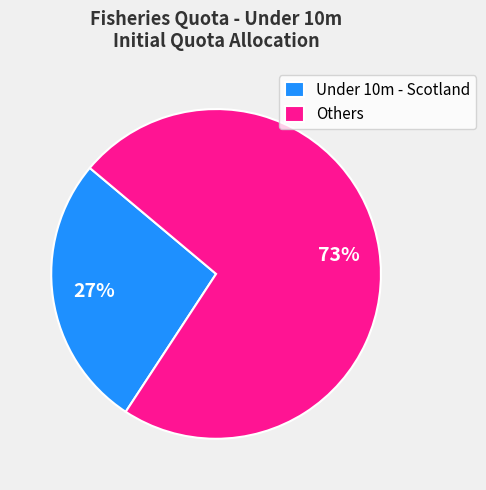

Which category has the biggest portion of the pie?

Others